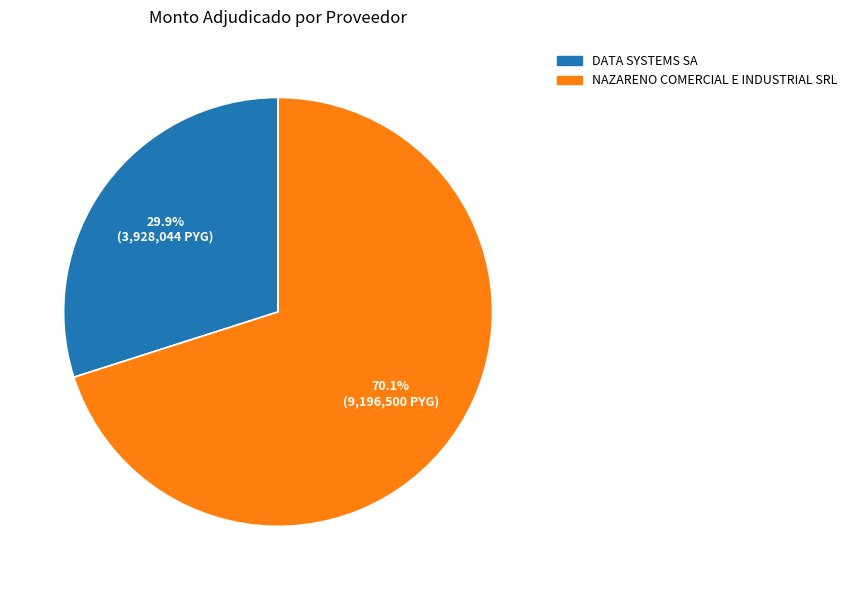

Does any single category account for the majority?

Yes